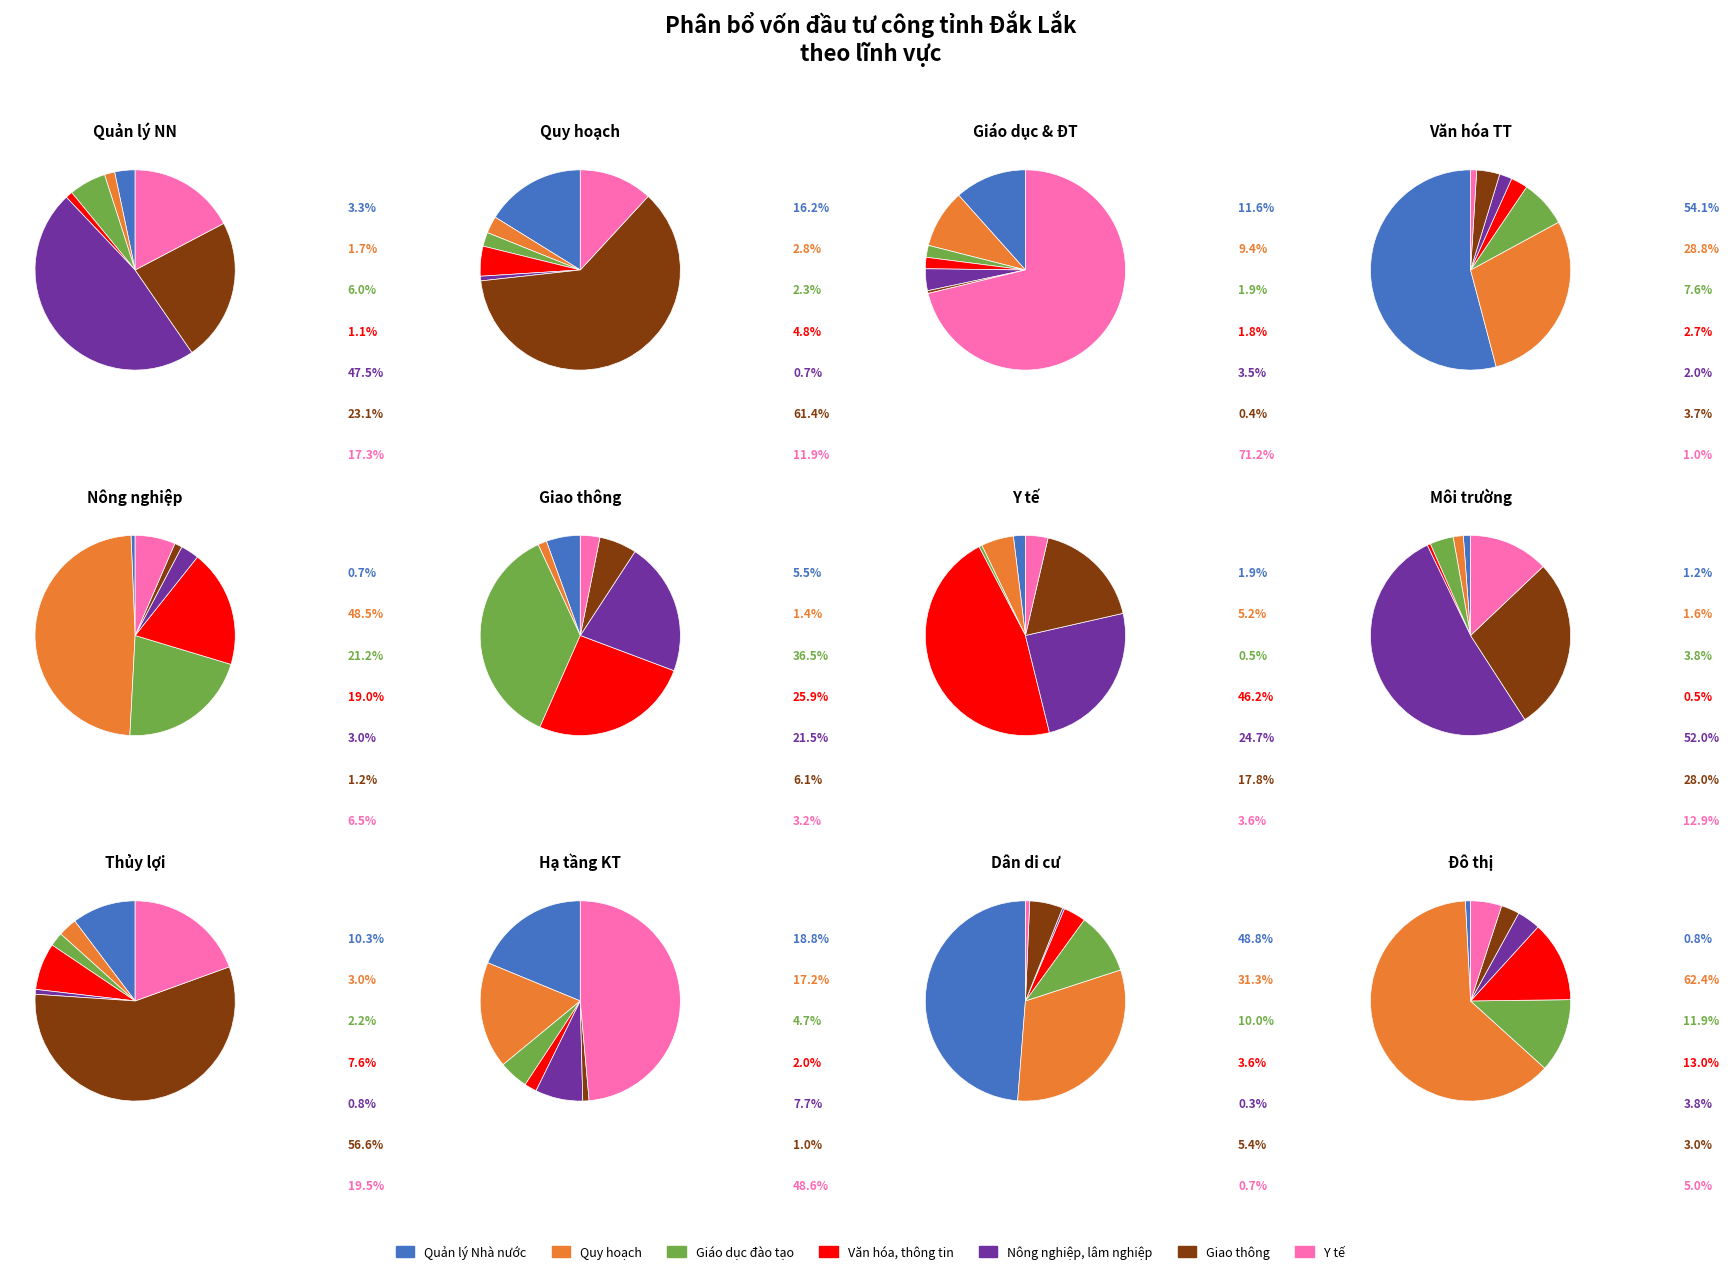

How many slices are in this pie chart?

7